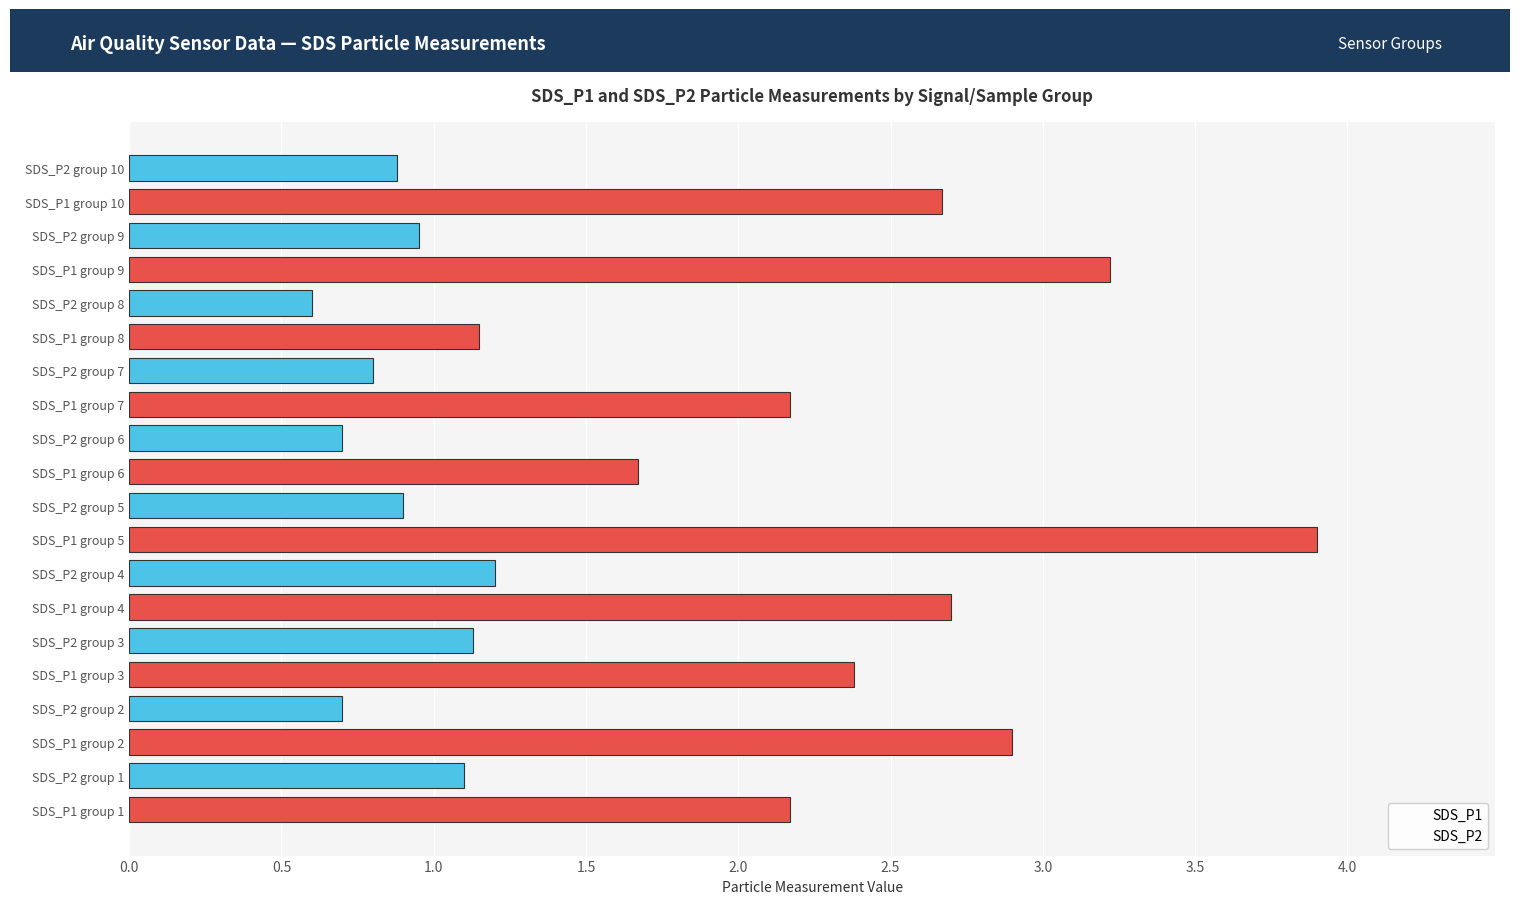

Does the chart contain stacked bars?

No